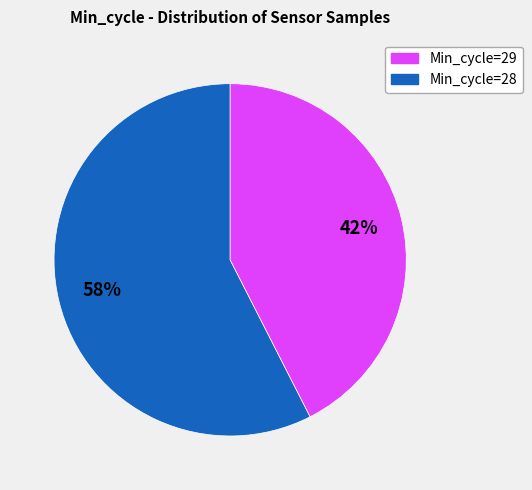

Is there any slice that represents more than half of the pie?

Yes